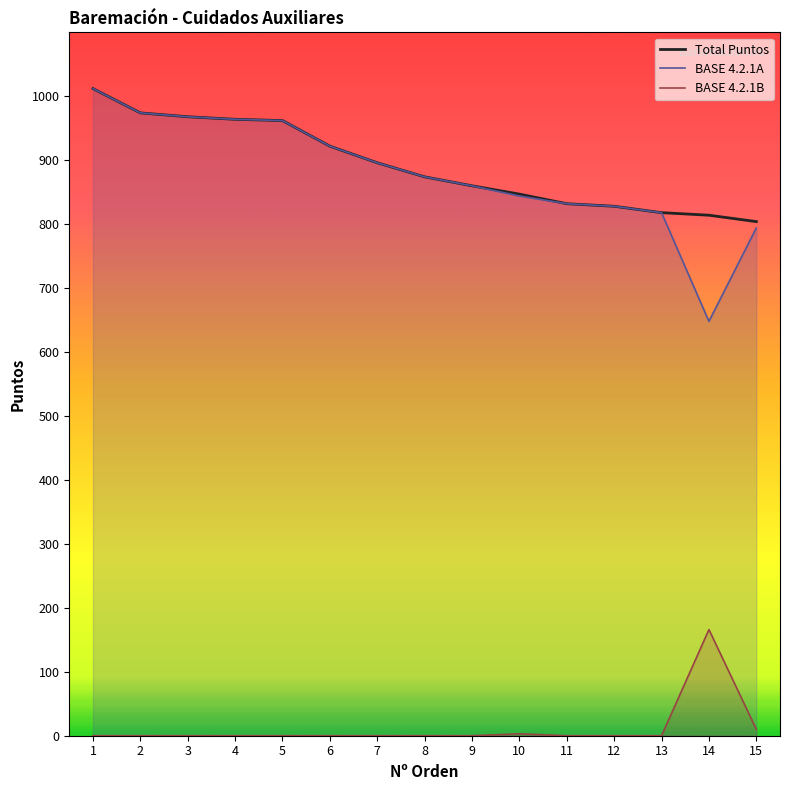

What are all the series names shown in the legend?

Total Puntos, BASE 4.2.1A, BASE 4.2.1B